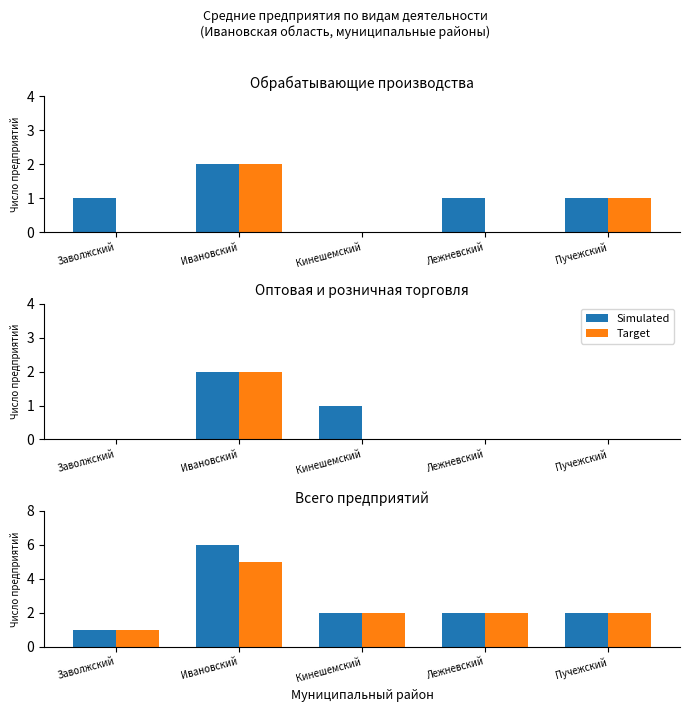

How many bars are there in each group?

2